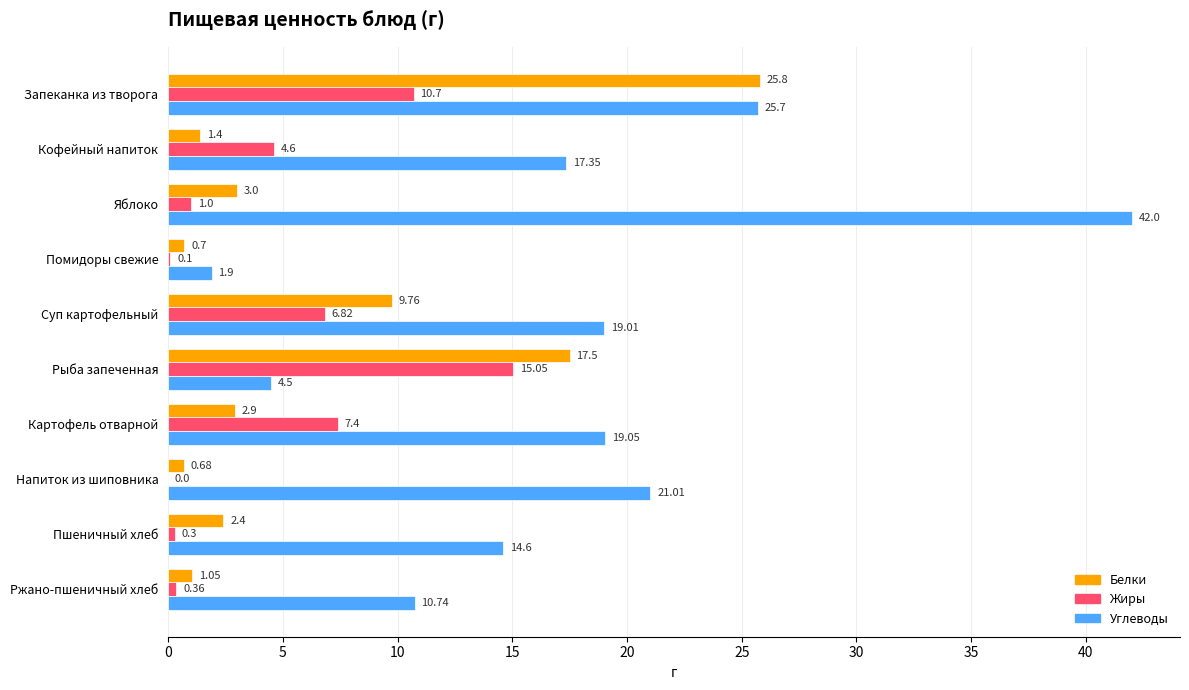

Between Запеканка из творога and Кофейный напиток, which series saw the biggest shift?

Белки